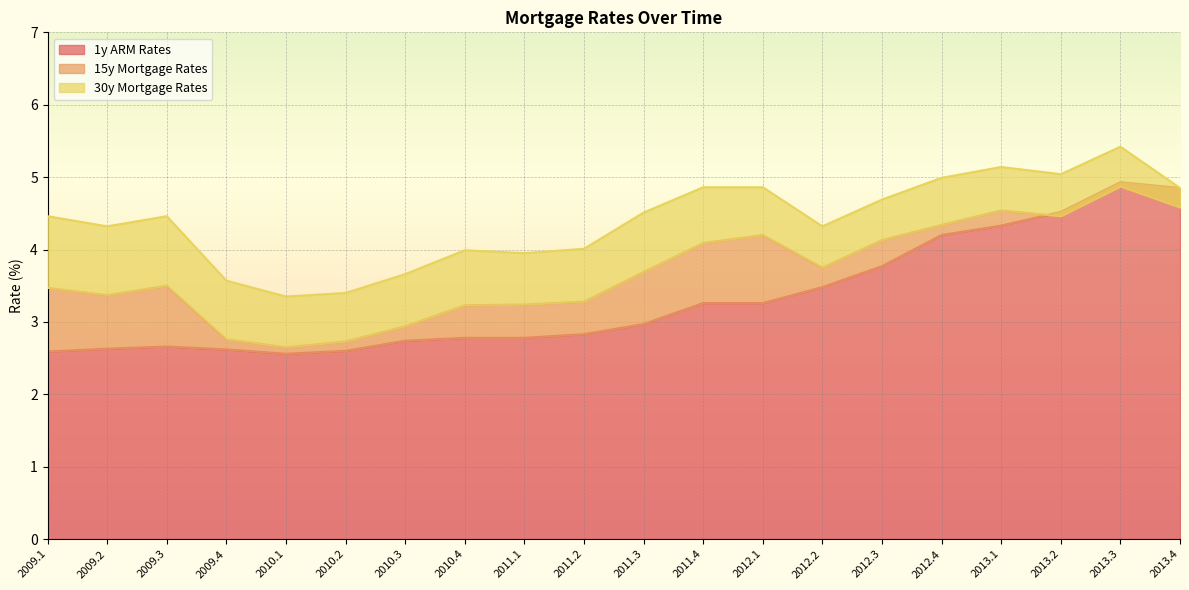

The value of 1y ARM Rates at 2013.2 is 4.5. True or false?

True